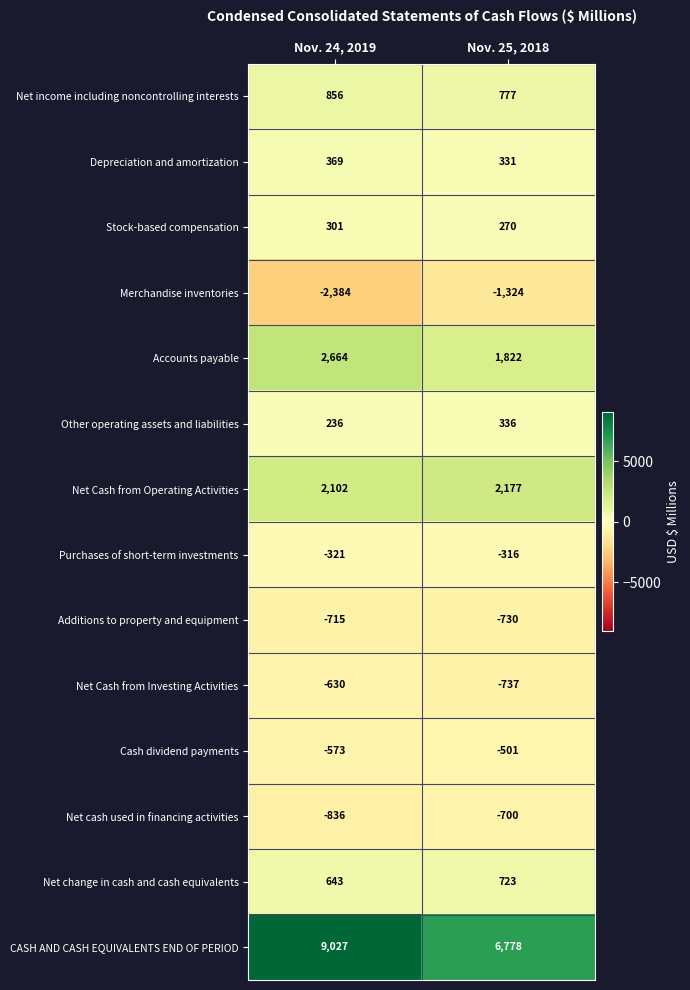

At which category does the chart reach its minimum across all series?

Nov. 24, 2019